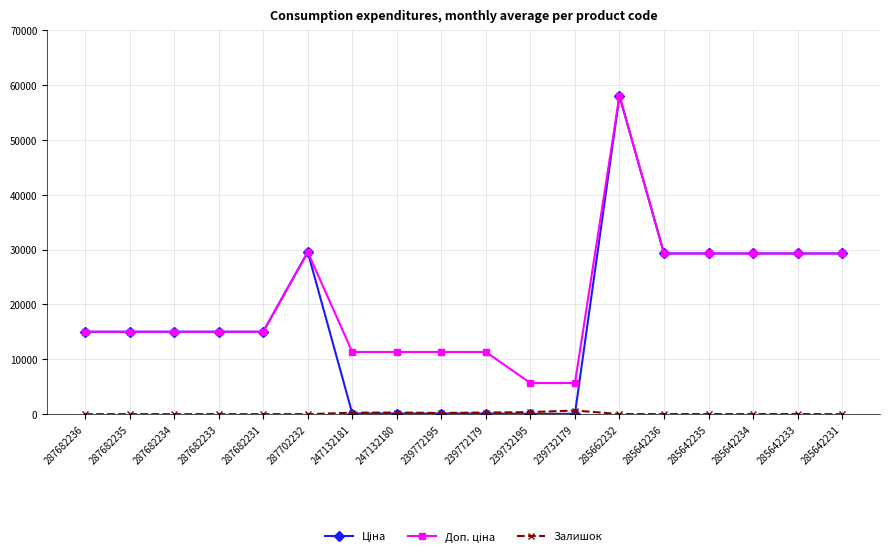

What is the label of the 11th point from the right?

247132180